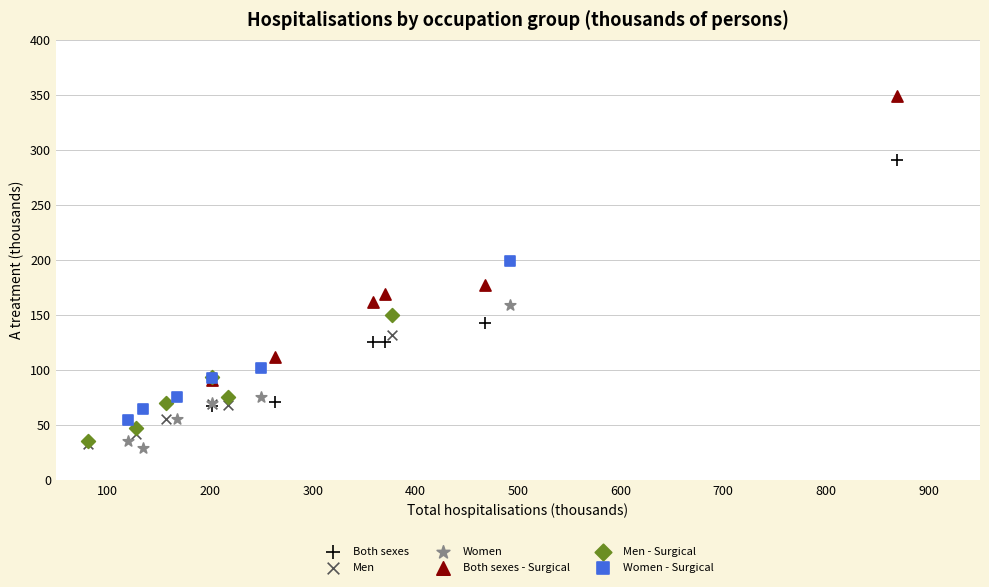

Which series has the largest Y range (max minus min)?

Both sexes - Surgical